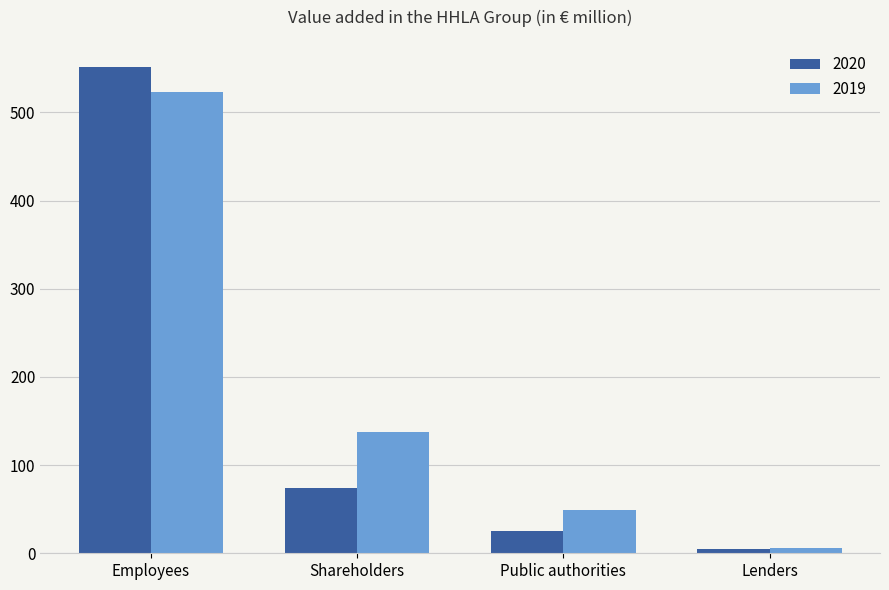

Which category has the highest value in the 2019 series?

Employees